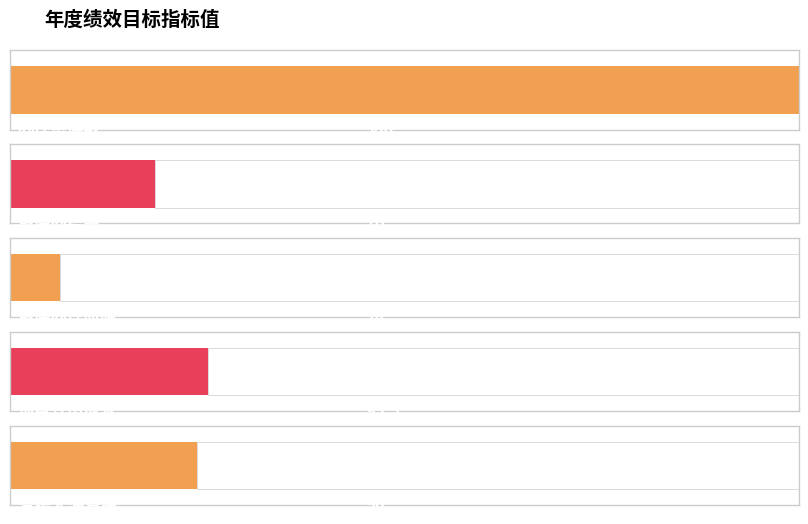

What position from the right is 受援人满意率?

1